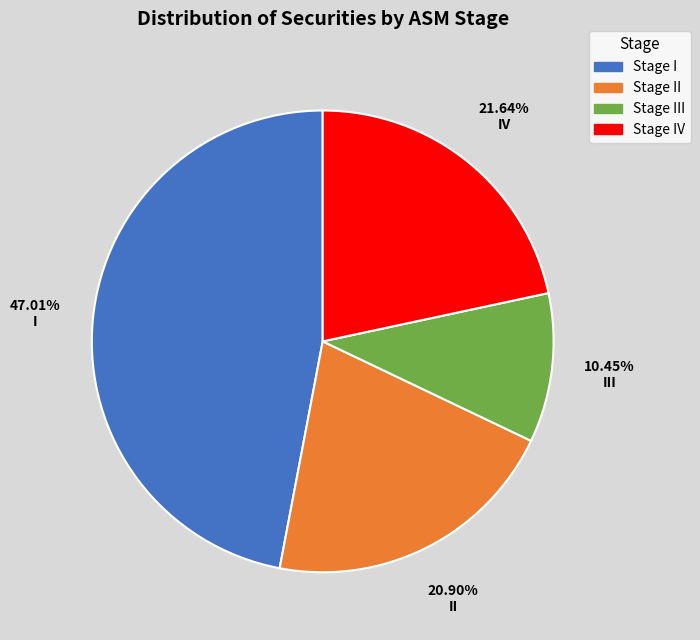

Which category has the smallest portion of the pie?

Stage III